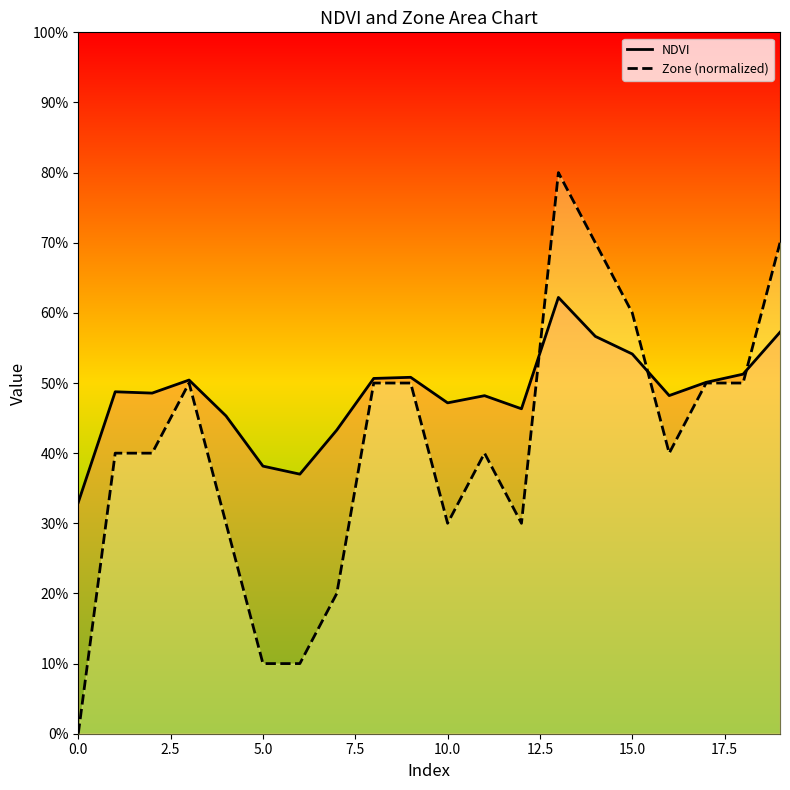

What is the sum of the NDVI values at 15 and 17.5?

1.0